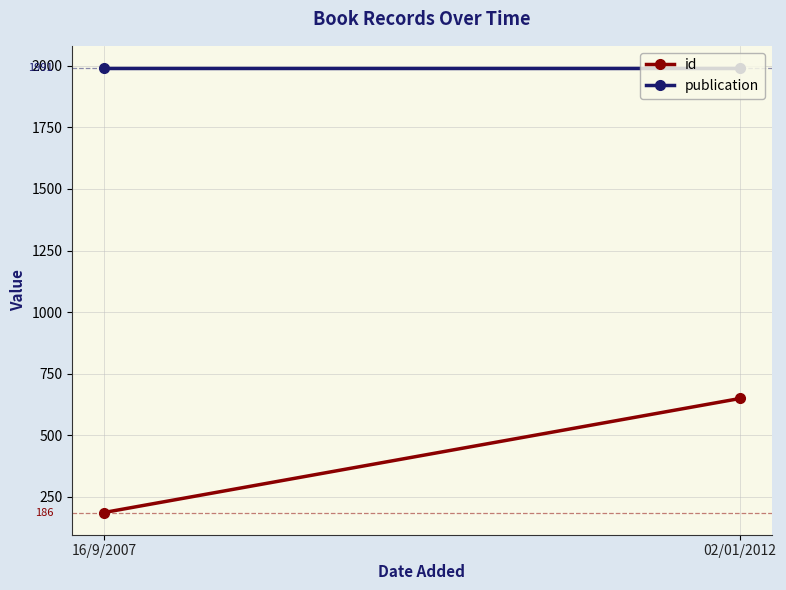

Reading left to right, extract all data points from this chart.

id: 186	649
publication: 1991	1991